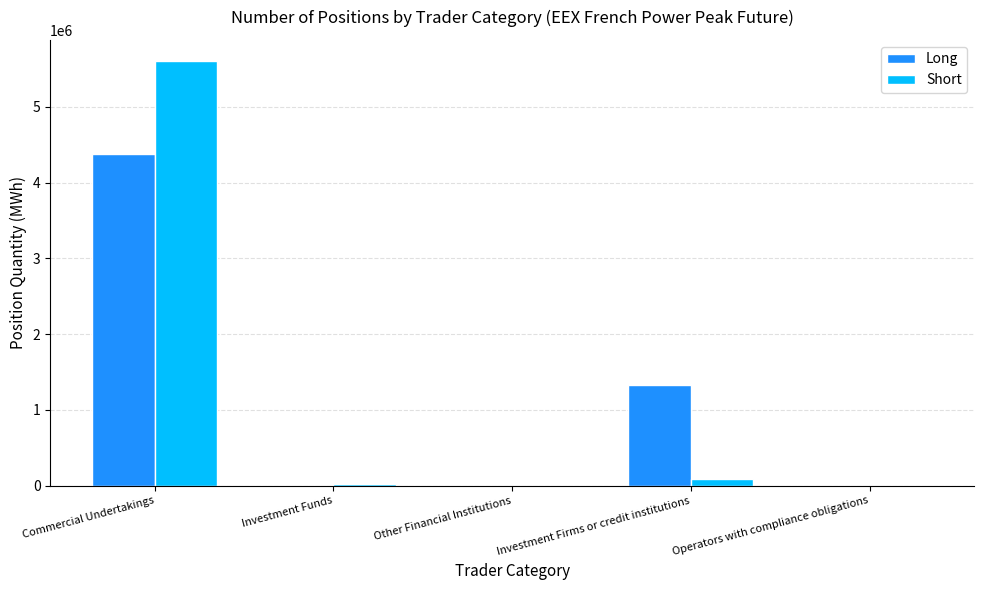

What is the sum of all Long values?

5710872